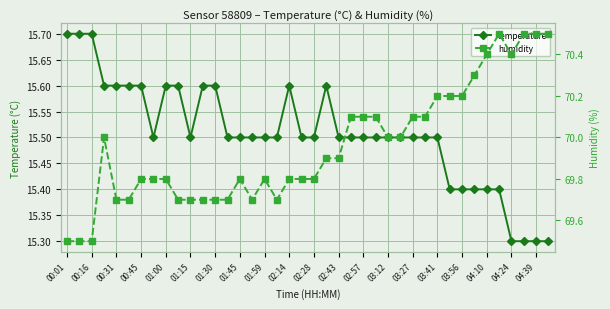

What is the greatest value displayed?

70.5